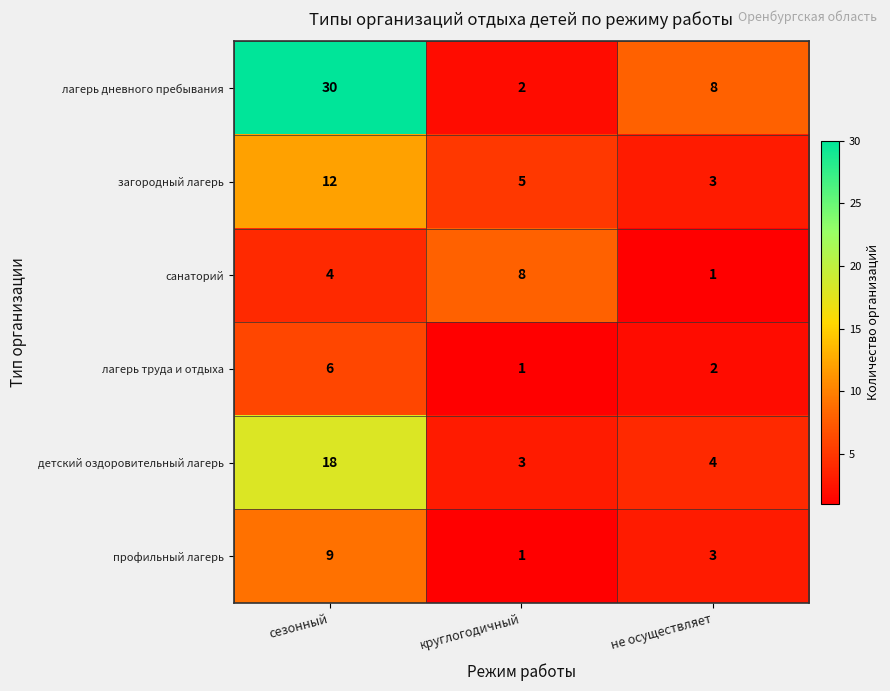

What is the sum of all санаторий values?

13